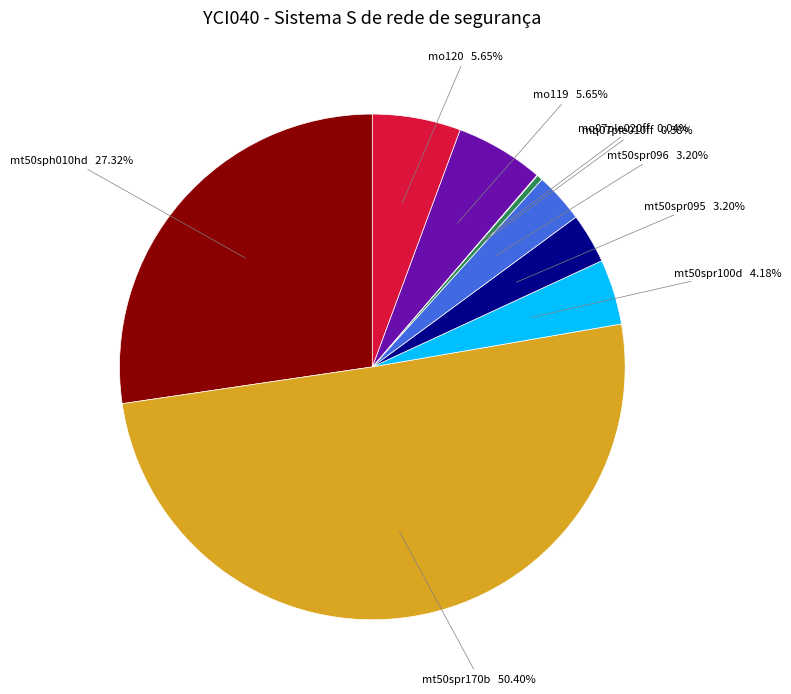

What is the largest slice in the pie chart?

mt50spr170b